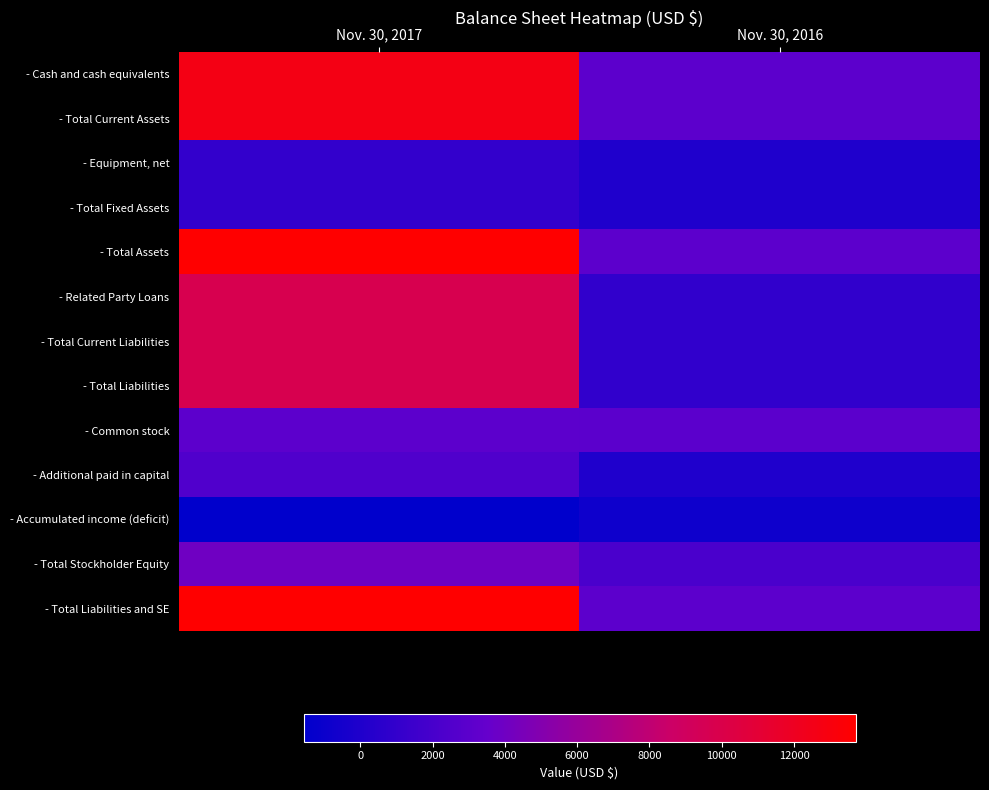

Reading left to right, transcribe all the data shown in this chart.

- Cash and cash equivalents: Nov. 30, 2017=12679	Nov. 30, 2016=3053
- Total Current Assets: Nov. 30, 2017=12679	Nov. 30, 2016=3053
- Equipment, net: Nov. 30, 2017=1020	Nov. 30, 2016=0
- Total Fixed Assets: Nov. 30, 2017=1020	Nov. 30, 2016=0
- Total Assets: Nov. 30, 2017=13699	Nov. 30, 2016=3053
- Related Party Loans: Nov. 30, 2017=9715	Nov. 30, 2016=895
- Total Current Liabilities: Nov. 30, 2017=9715	Nov. 30, 2016=895
- Total Liabilities: Nov. 30, 2017=9715	Nov. 30, 2016=895
- Common stock: Nov. 30, 2017=3085	Nov. 30, 2016=3000
- Additional paid in capital: Nov. 30, 2017=2465	Nov. 30, 2016=0
- Accumulated income (deficit): Nov. 30, 2017=-1566	Nov. 30, 2016=-842
- Total Stockholder Equity: Nov. 30, 2017=3984	Nov. 30, 2016=2158
- Total Liabilities and SE: Nov. 30, 2017=13699	Nov. 30, 2016=3053